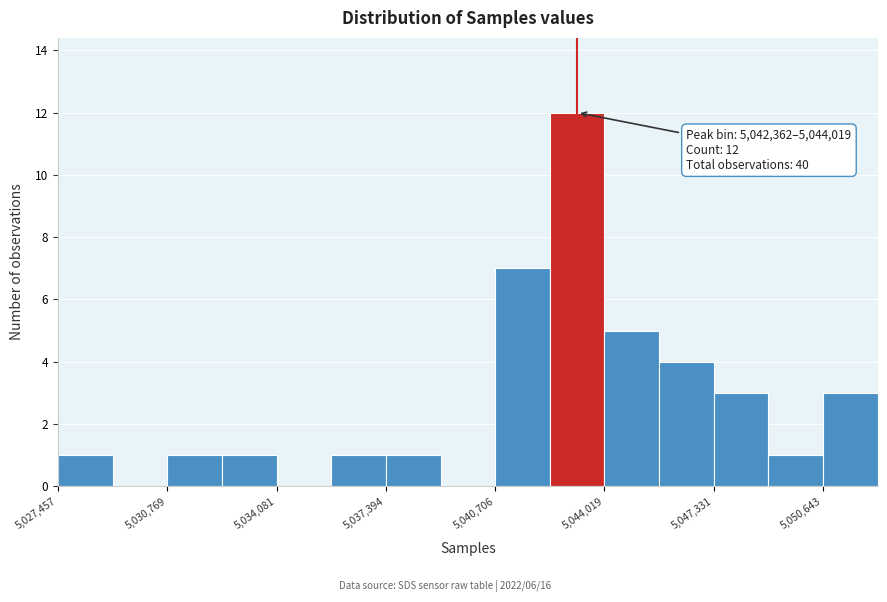

Read against the x-axis, roughly where is the centre of the tallest bar?

5043000